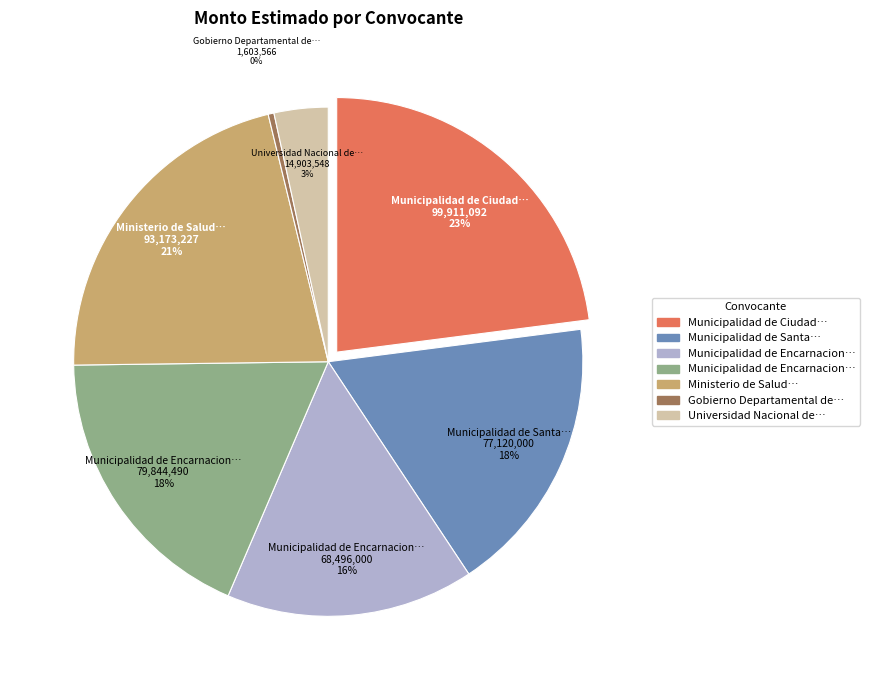

Is there any slice that represents more than half of the pie?

No